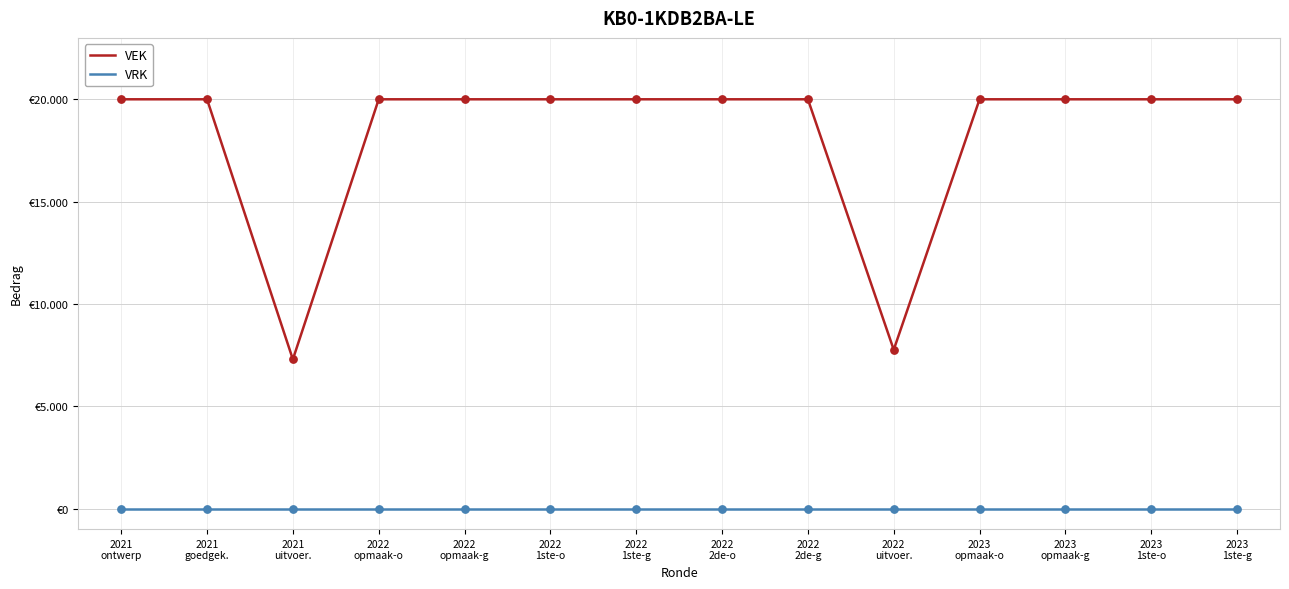

What is the total value across all series at 2022
opmaak-g?

20000